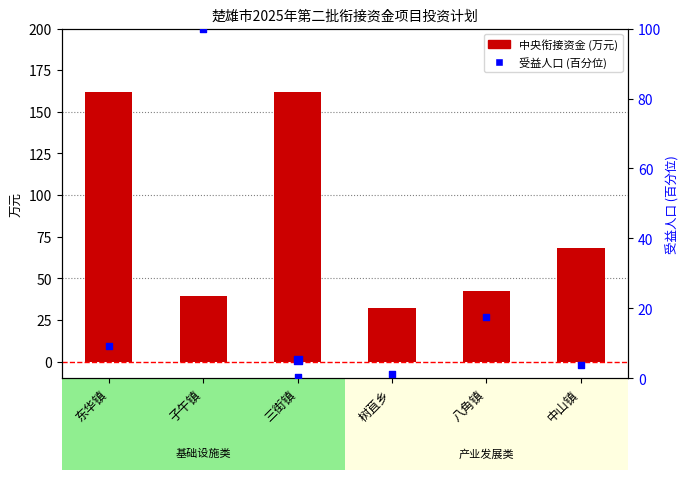

Approximately how many times larger is the value at 东华镇 compared to 子午镇?

4.1